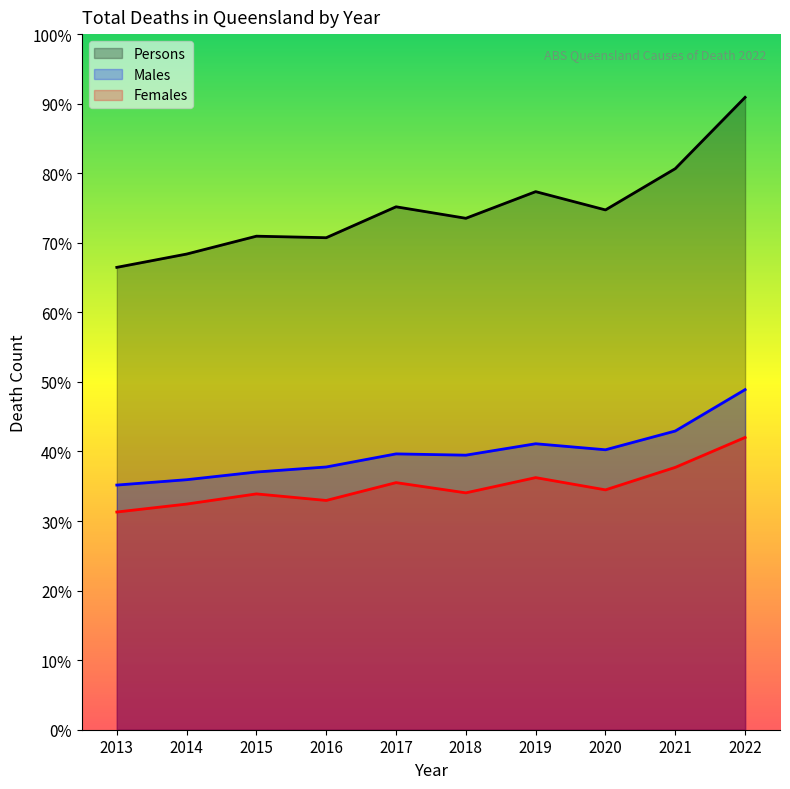

How many values in the Males series exceed 16645?

4